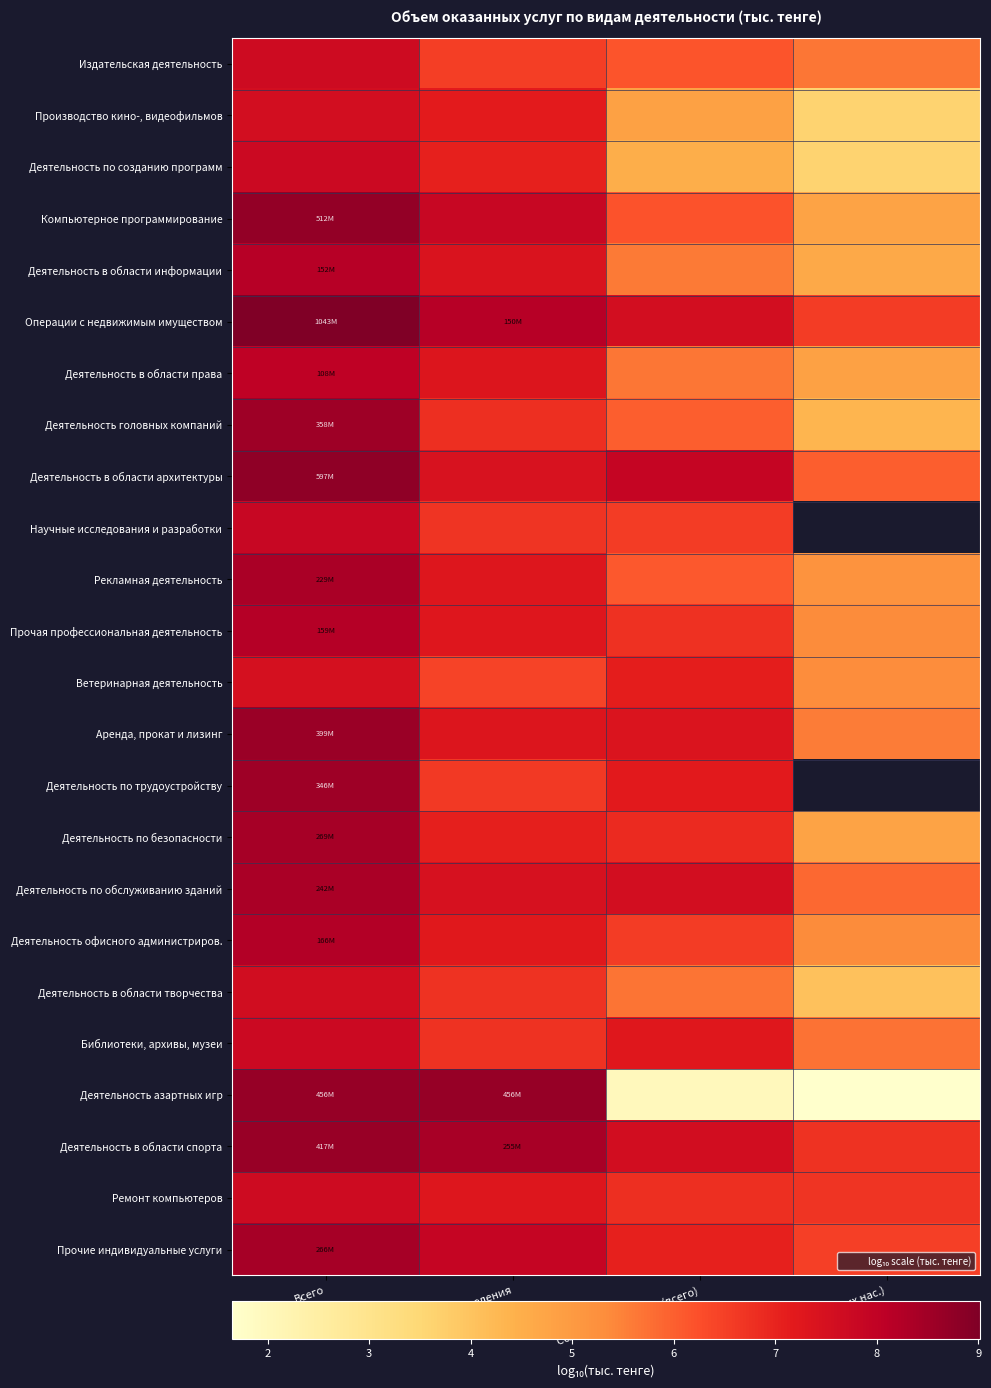

Which series has the largest range (max minus min)?

Деятельность азартных игр